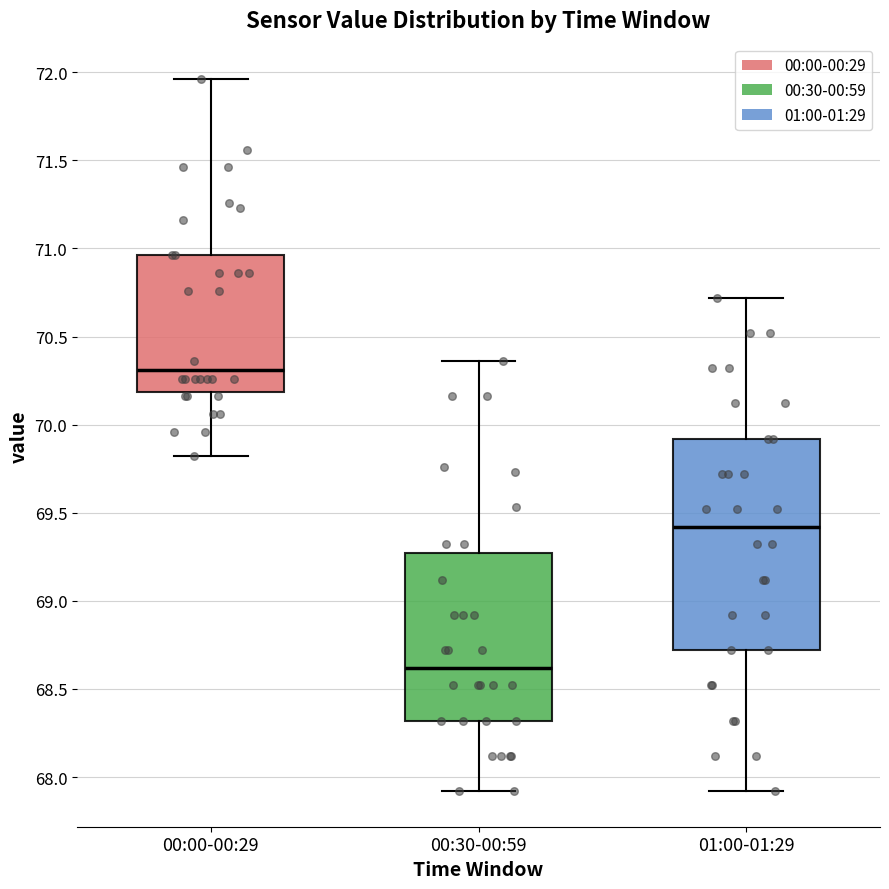

Reading left to right, read every box against the y-axis: the position of its median line, the range the box covers, and the ends of its whiskers. The values are not printed on the chart, so give them approximately, as read against the axis.

00:00-00:29: median 70.30, box 70.20 to 70.95, whiskers 69.80 to 71.95
00:30-00:59: median 68.60, box 68.30 to 69.25, whiskers 67.90 to 70.35
01:00-01:29: median 69.40, box 68.70 to 69.90, whiskers 67.90 to 70.70